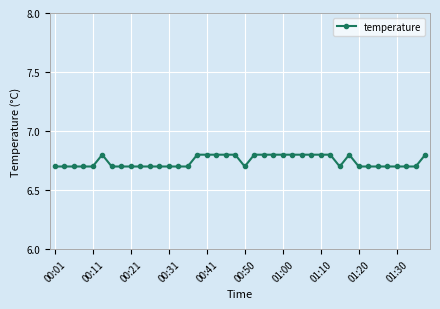

Does the chart display data point markers on the line(s)?

Yes